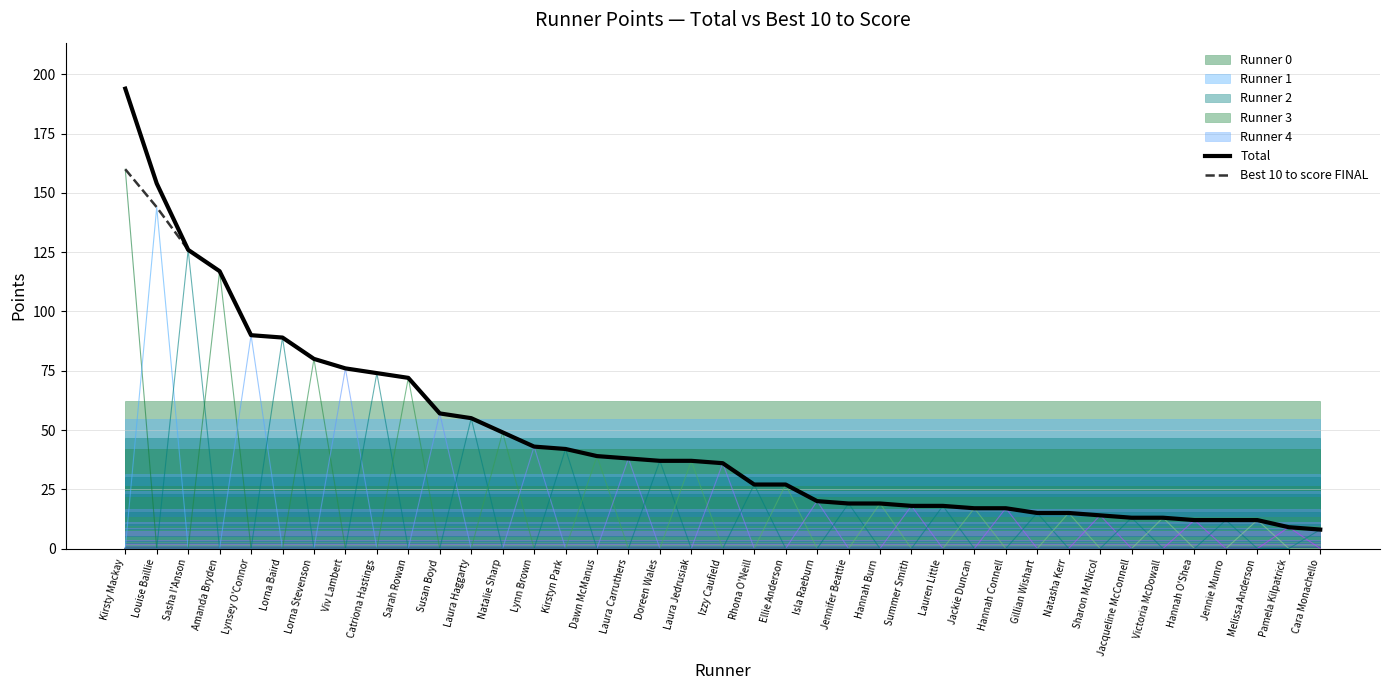

True or false: Best 10 to score FINAL and Total cross at least once.

False